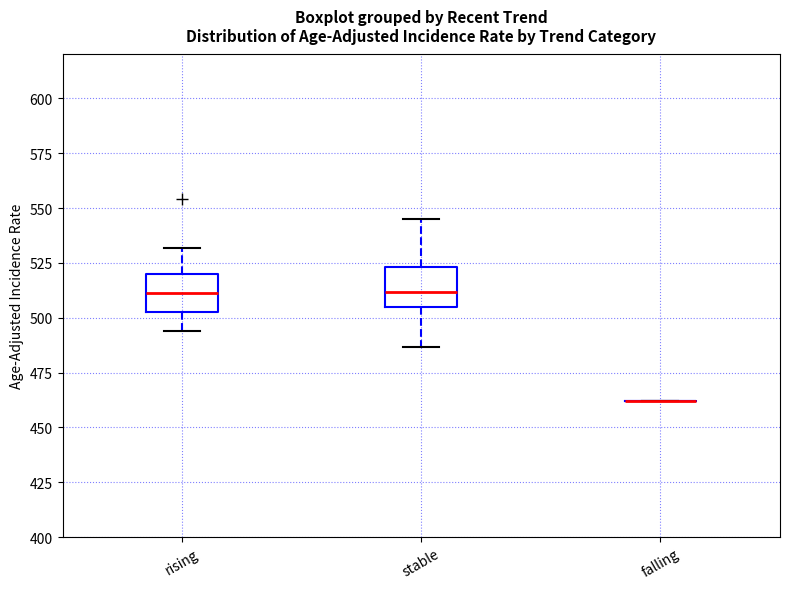

Reading left to right, read every box against the y-axis: the position of its median line, the range the box covers, and the ends of its whiskers. The values are not printed on the chart, so give them approximately, as read against the axis.

rising: median 510, box 505 to 520, whiskers 495 to 530
stable: median 510, box 505 to 525, whiskers 485 to 545
falling: box collapsed to a line at 460, whiskers 460 to 460